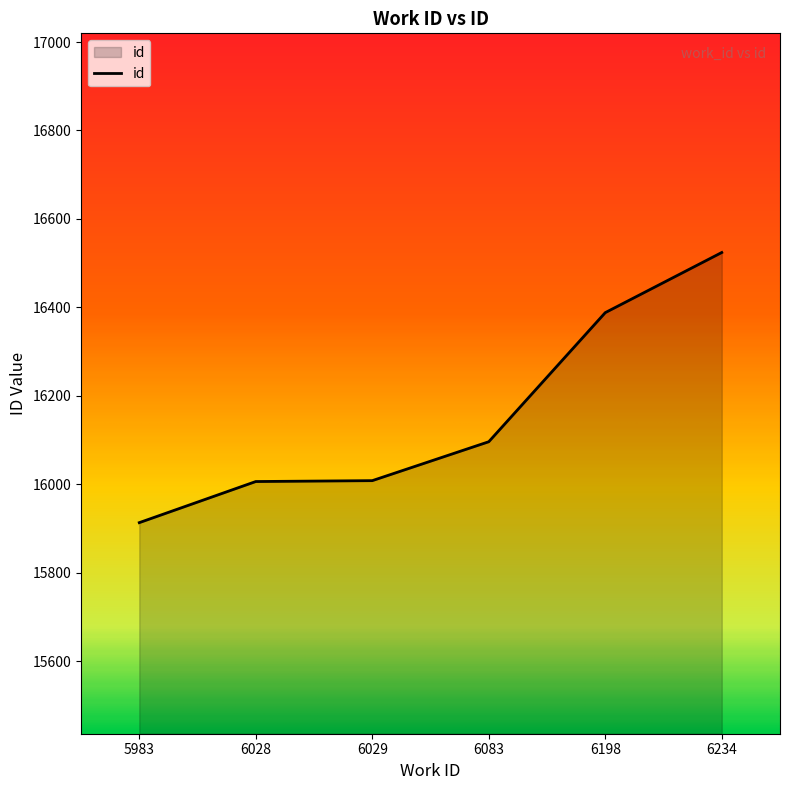

How many values are below 16096?

3